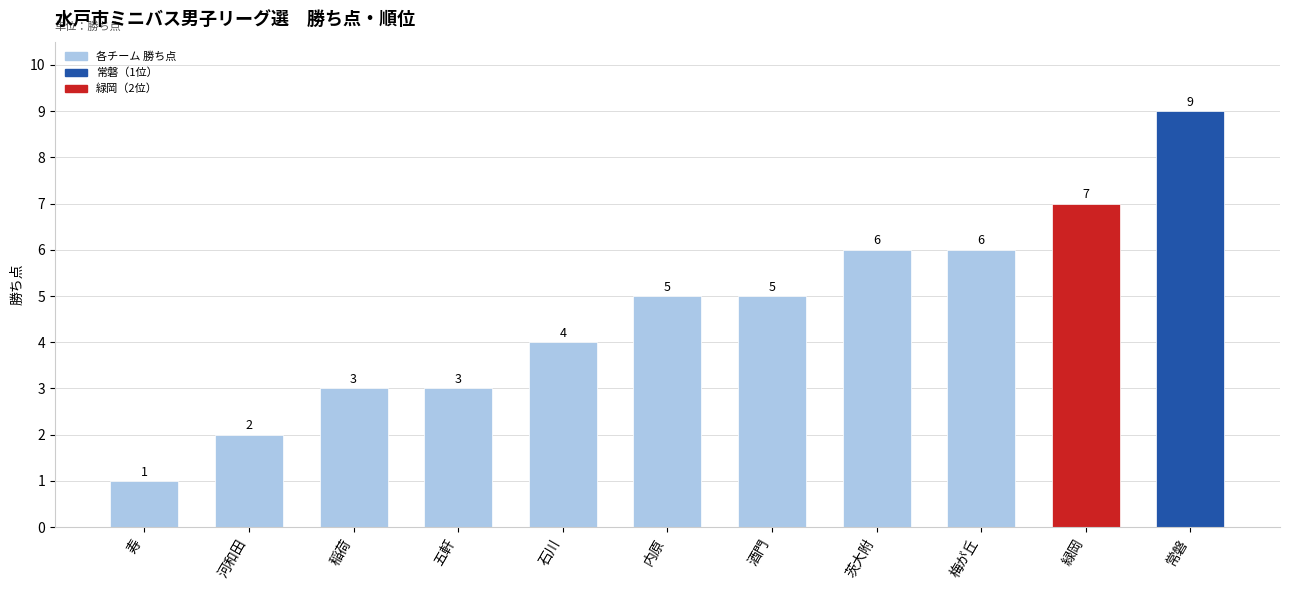

Are the bars horizontal?

No